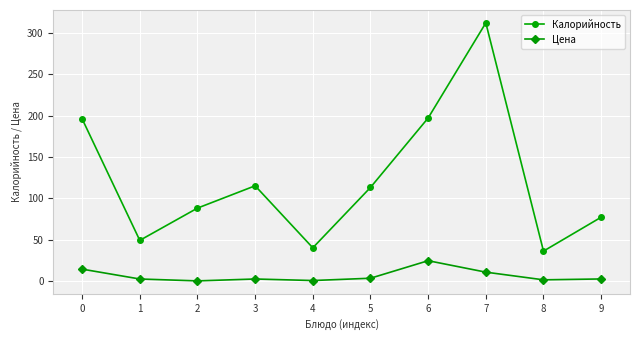

At 5, list the series in order from smallest to largest.

Цена, Калорийность